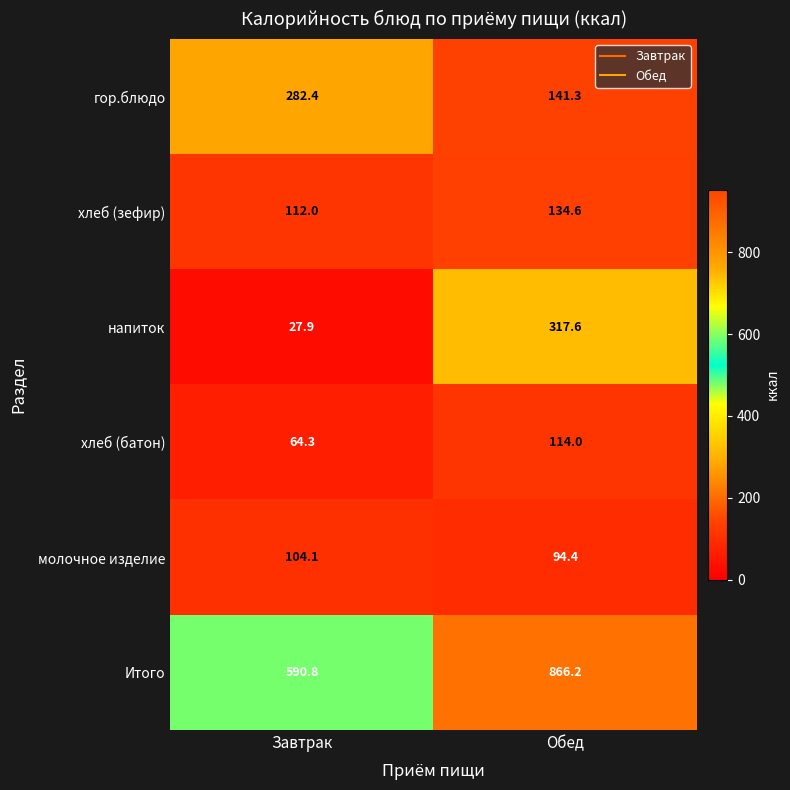

At how many categories does at least one series exceed 550?

2